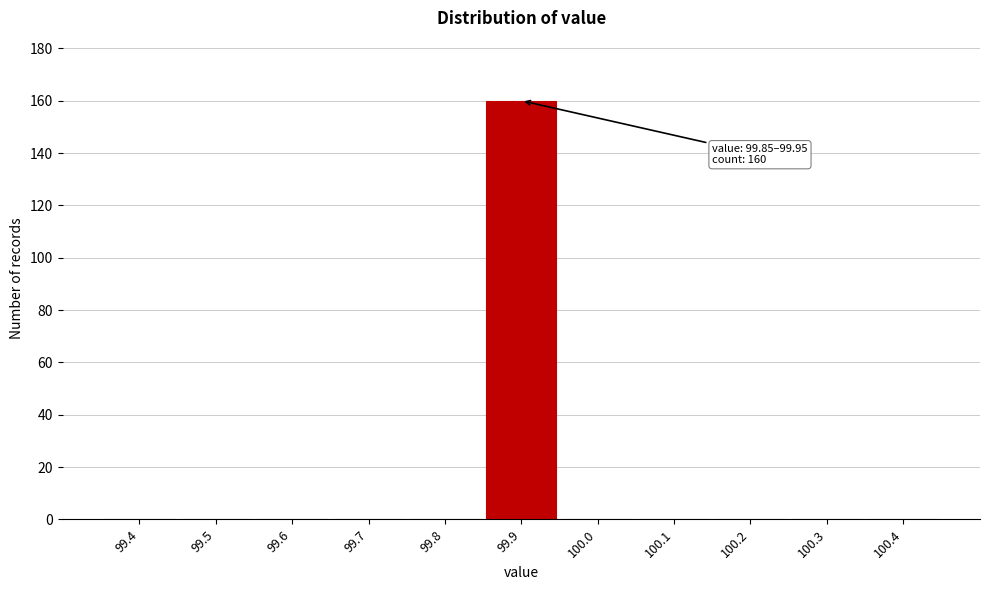

Reading right to left, extract all data points from this chart.

100.4=0	100.3=0	100.2=0	100.1=0	100.0=0	99.9=160	99.8=0	99.7=0	99.6=0	99.5=0	99.4=0